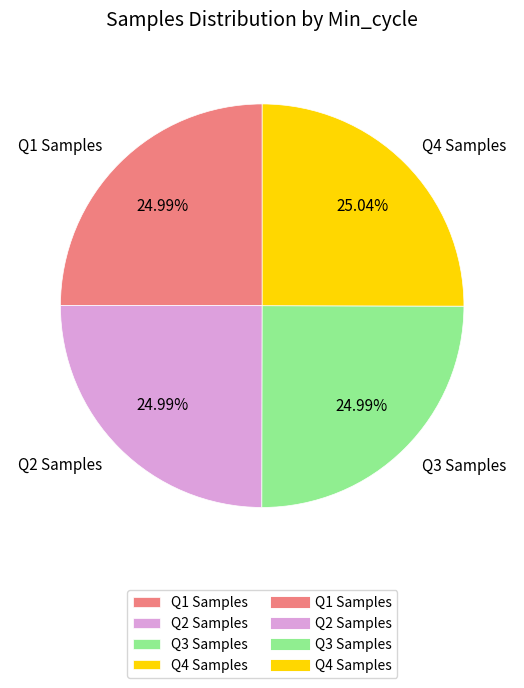

Is there a majority slice in this chart?

No